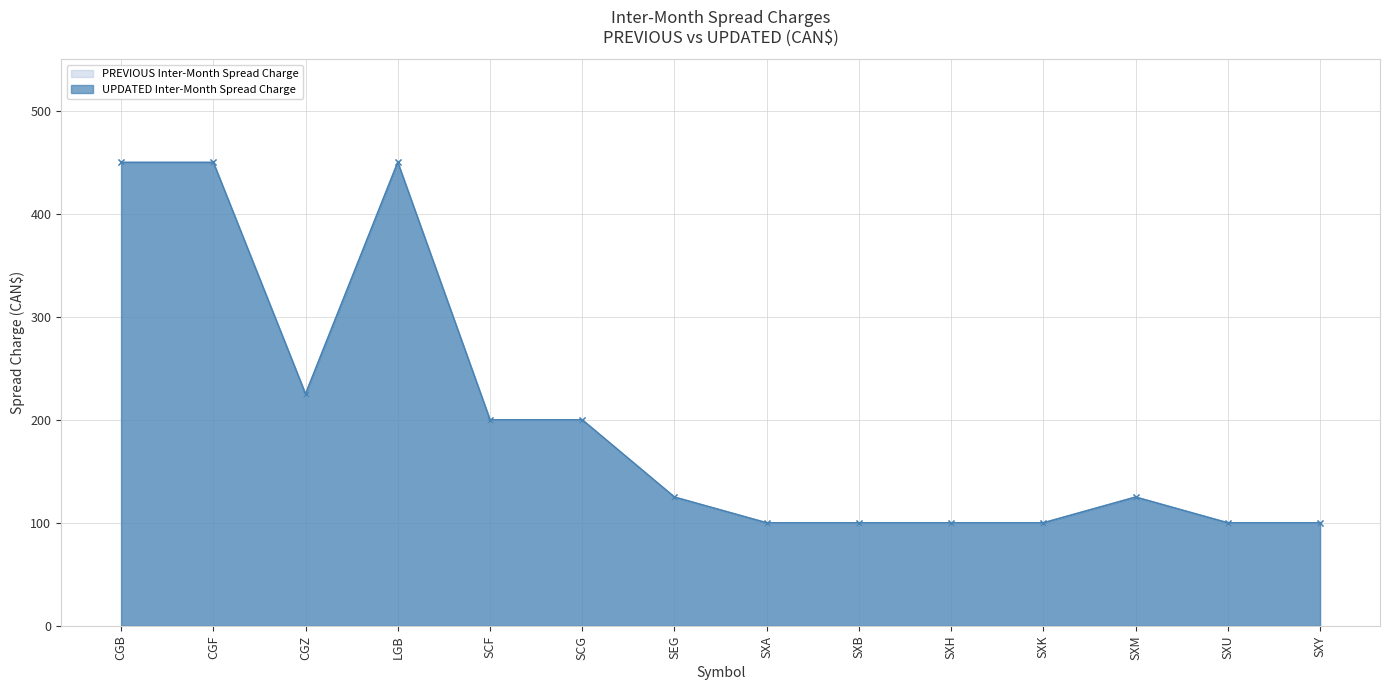

How many data points in PREVIOUS Inter-Month Spread Charge are above 125?

6